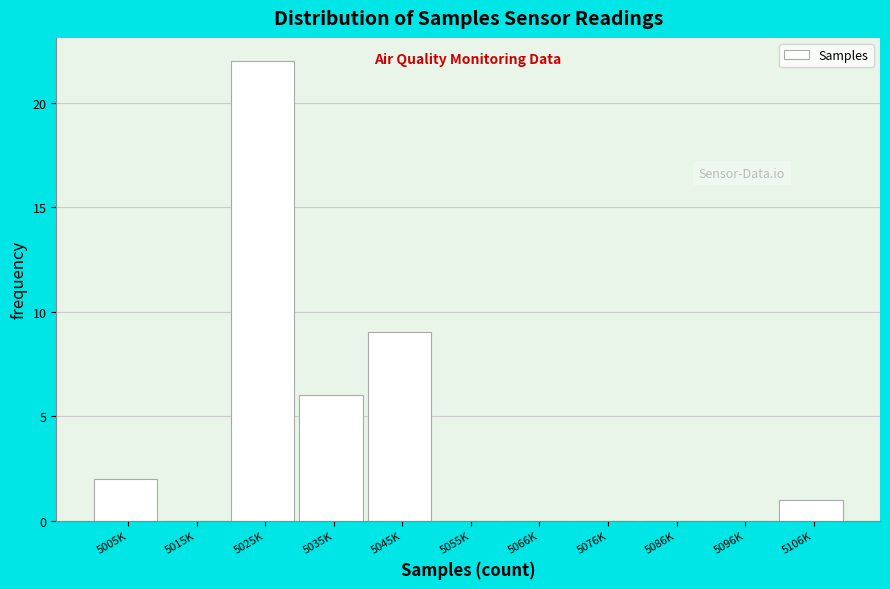

Reading left to right, transcribe all the data shown in this chart.

5005K=2	5015K=0	5025K=22	5035K=6	5045K=9	5055K=0	5066K=0	5076K=0	5086K=0	5096K=0	5106K=1